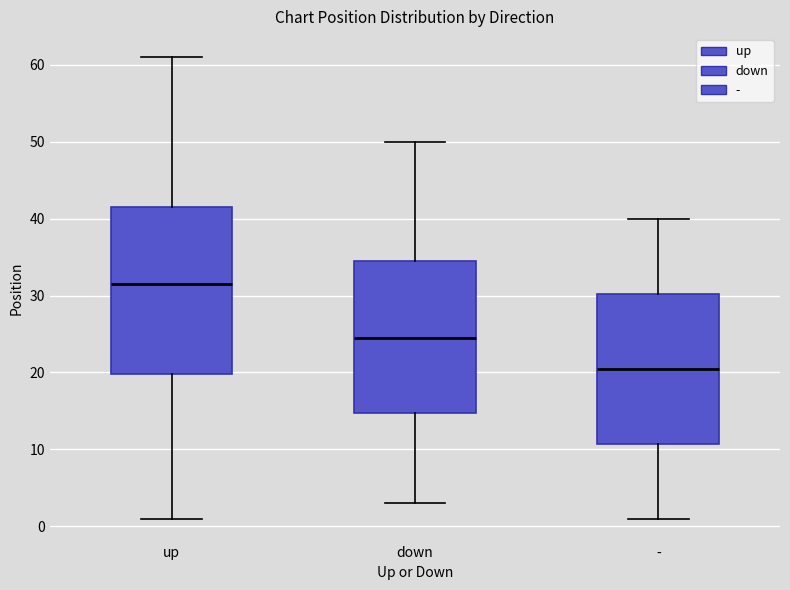

Where is the upper edge of the box for down on the y-axis? The values are not printed on the chart, so give them approximately, as read against the axis.

35